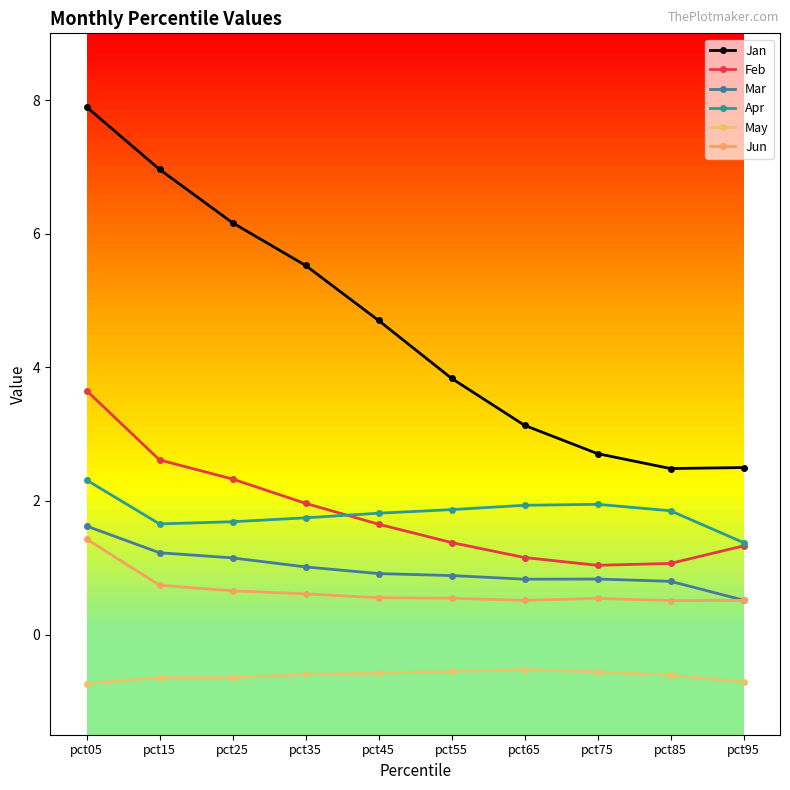

Does the chart have visible grid lines?

No